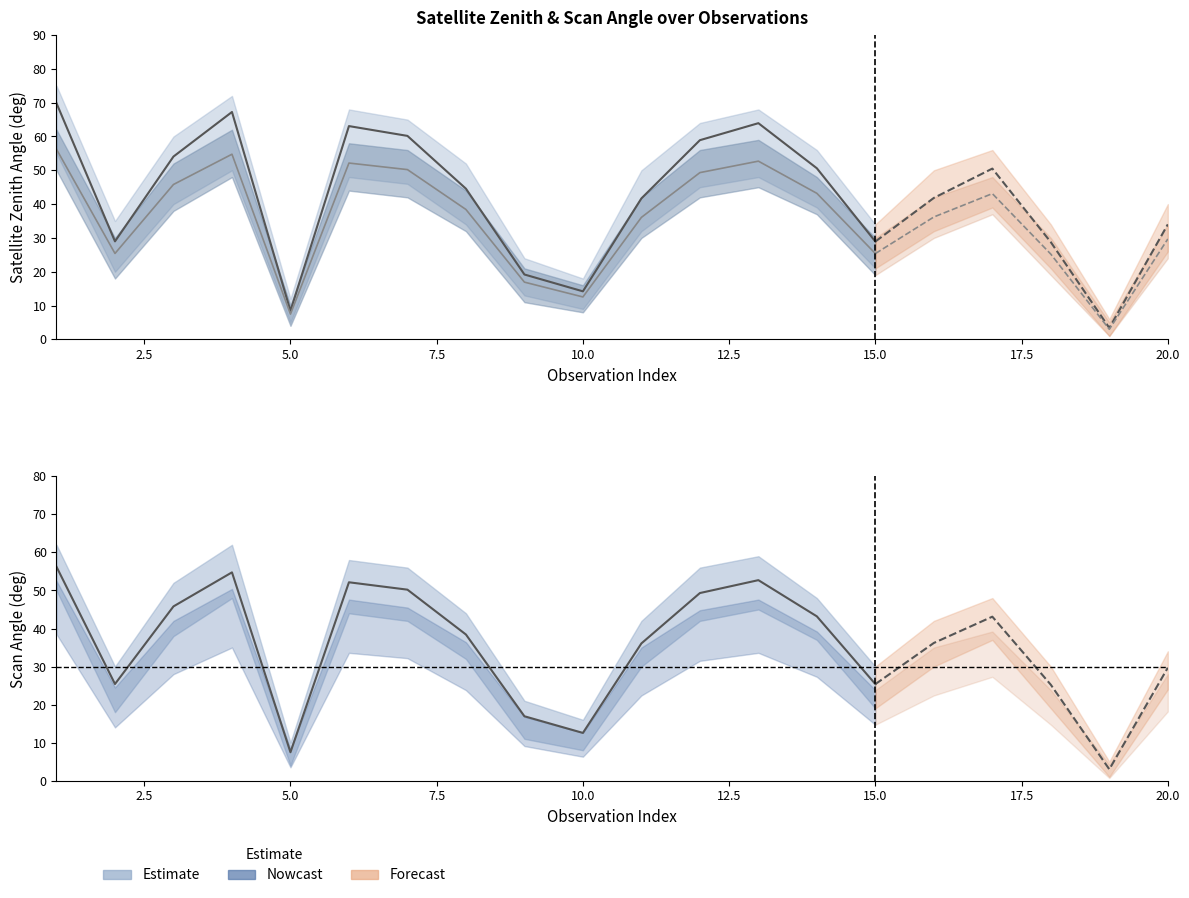

What is the value of the satz point at the 2nd from the left?

29.0